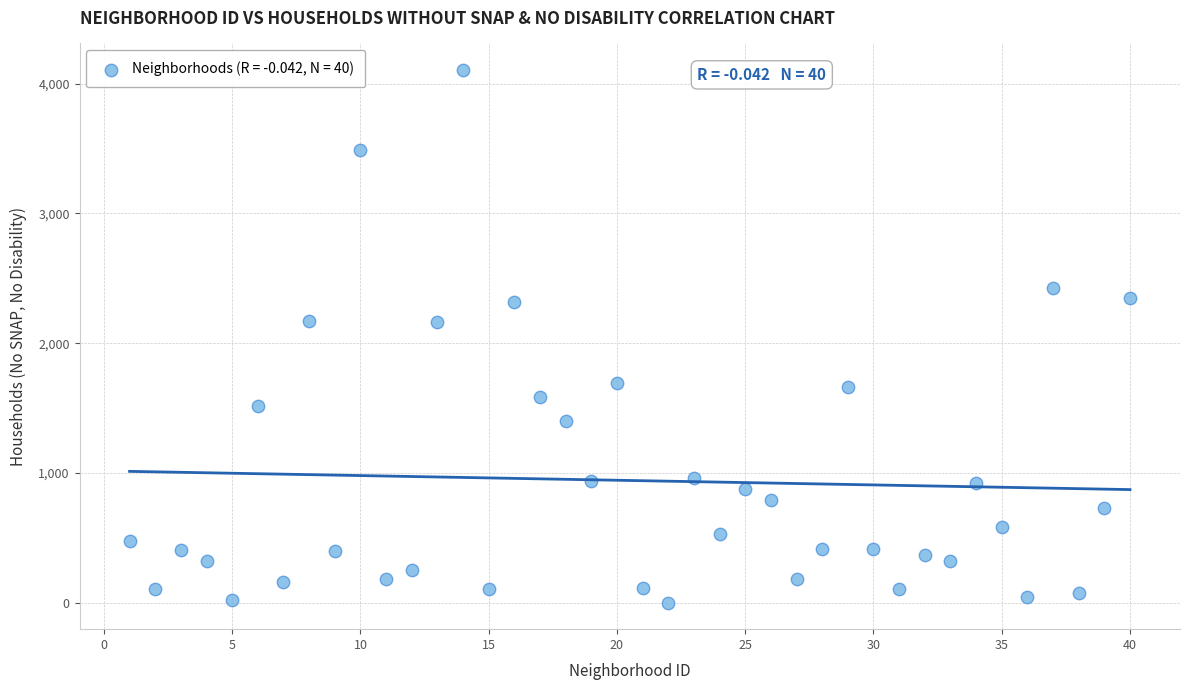

What is the range of Y values (max minus min)?

4106